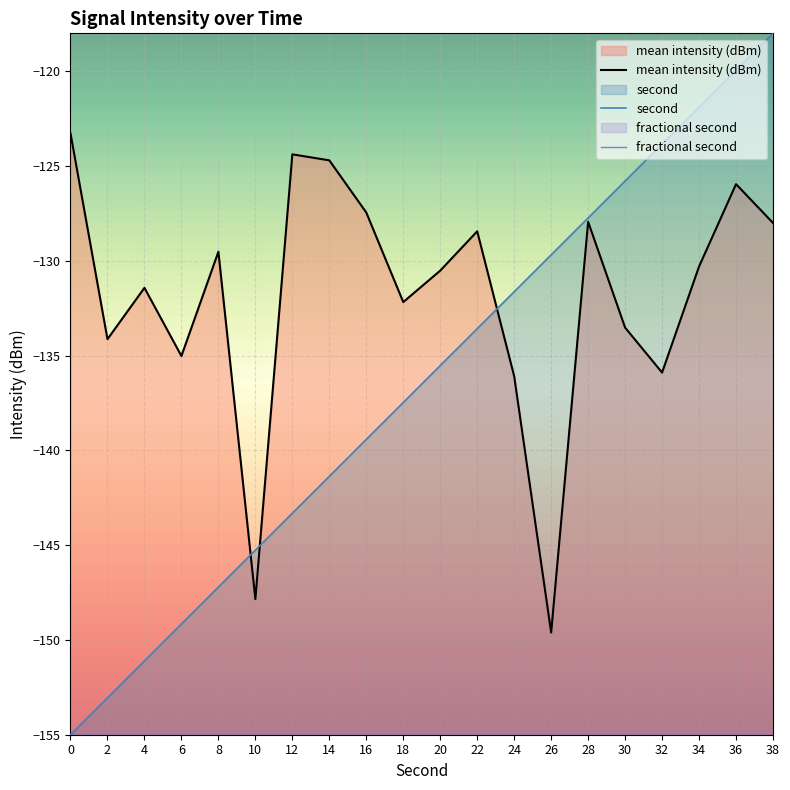

List the series in order of their overall mean, lowest first.

fractional second, second, mean intensity (dBm)